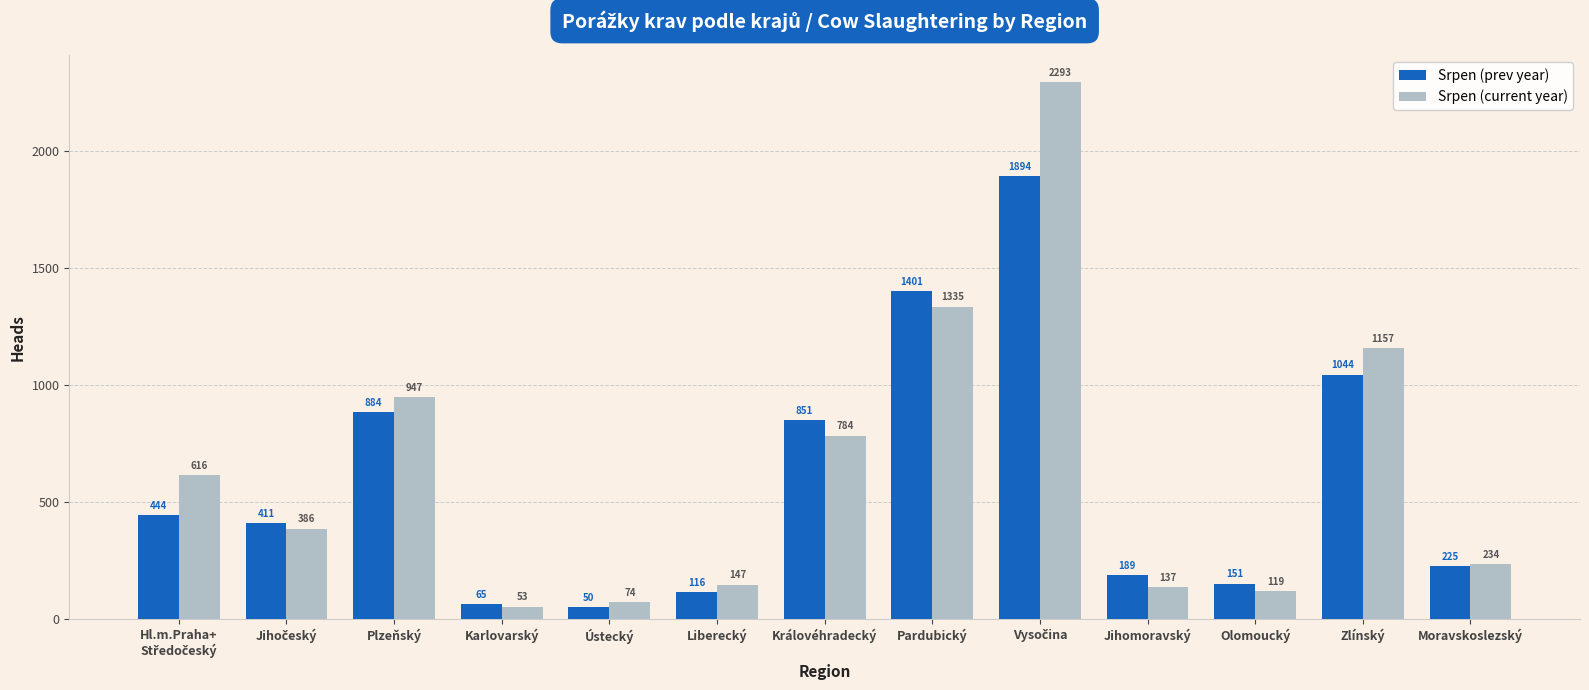

Reading left to right, transcribe all the data shown in this chart.

Srpen (prev year): 444	411	884	65	50	116	851	1401	1894	189	151	1044	225
Srpen (current year): 616	386	947	53	74	147	784	1335	2293	137	119	1157	234